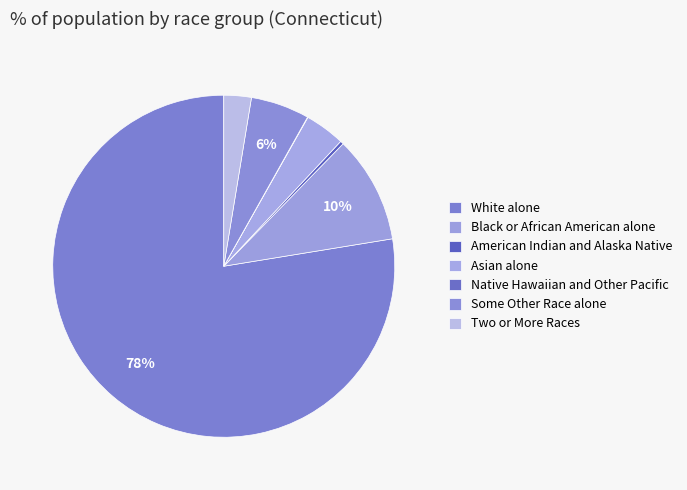

Is there any slice that represents more than half of the pie?

Yes